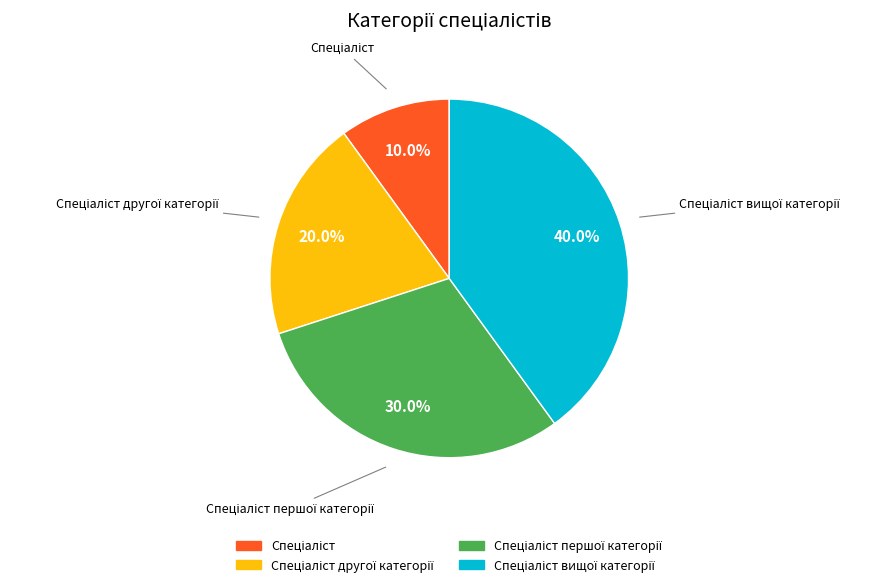

Is there a majority slice in this chart?

No